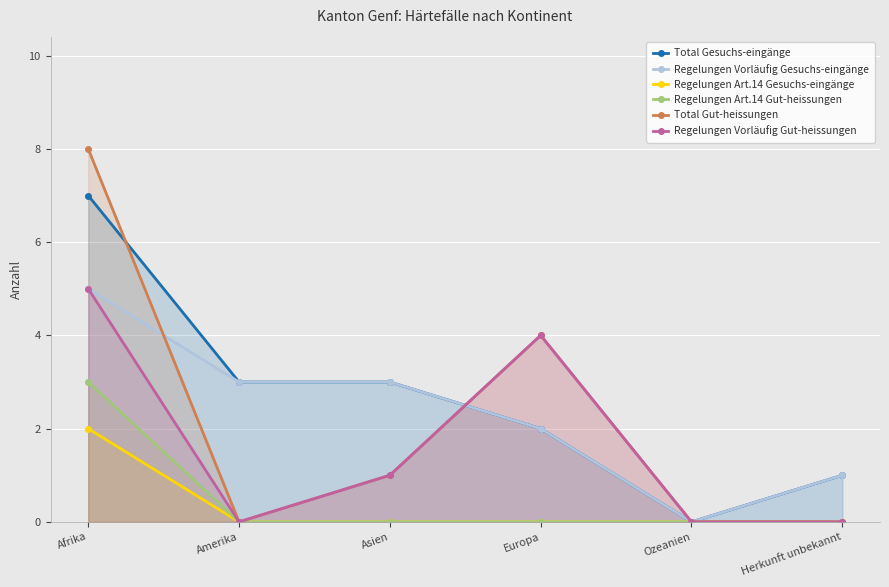

Between which two adjacent categories do Total Gesuchs-eingänge and Total Gut-heissungen first intersect?

Afrika and Amerika